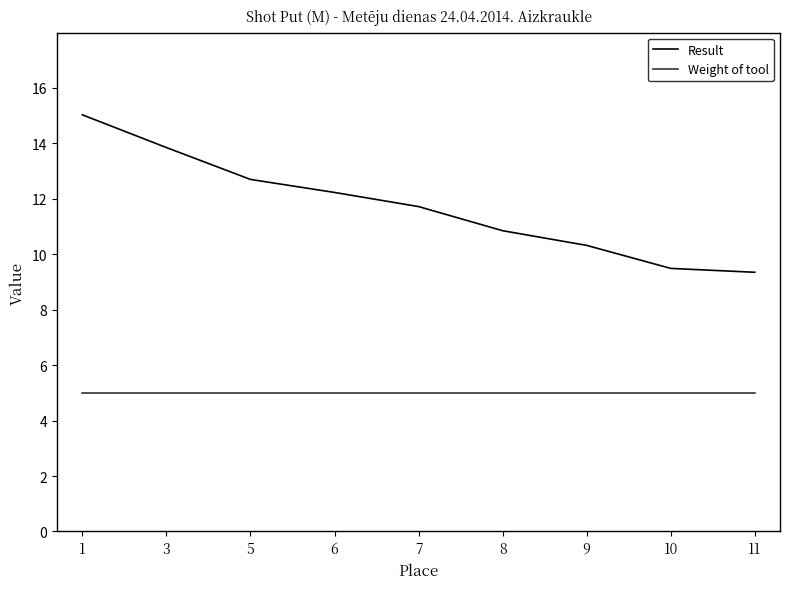

What are all the series names shown in the legend?

Result, Weight of tool